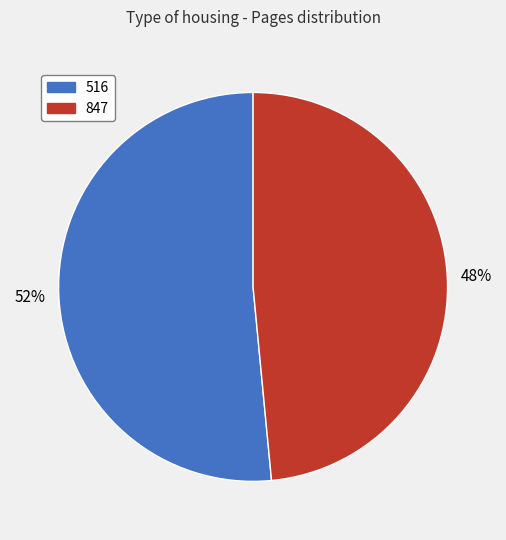

Which category accounts for the majority?

516